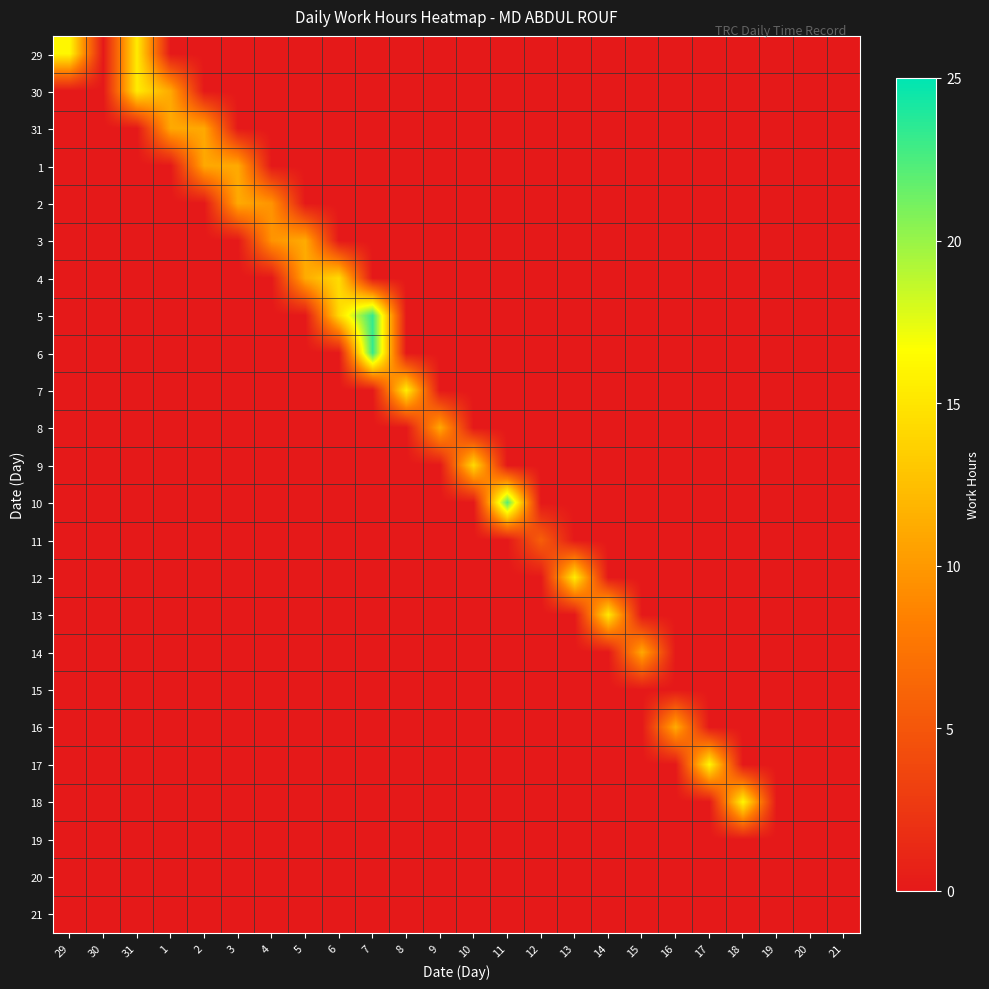

Reading left to right, extract all data points from this chart.

29: 29=16.2	30=0.0	31=15.4	1=0.0	2=0.0	3=0.0	4=0.0	5=0.0	6=0.0	7=0.0	8=0.0	9=0.0	10=0.0	11=0.0	12=0.0	13=0.0	14=0.0	15=0.0	16=0.0	17=0.0	18=0.0	19=0.0	20=0.0	21=0.0
30: 29=0.0	30=0.0	31=15.4	1=11.1	2=0.0	3=0.0	4=0.0	5=0.0	6=0.0	7=0.0	8=0.0	9=0.0	10=0.0	11=0.0	12=0.0	13=0.0	14=0.0	15=0.0	16=0.0	17=0.0	18=0.0	19=0.0	20=0.0	21=0.0
31: 29=0.0	30=0.0	31=0.0	1=11.1	2=11.0	3=0.0	4=0.0	5=0.0	6=0.0	7=0.0	8=0.0	9=0.0	10=0.0	11=0.0	12=0.0	13=0.0	14=0.0	15=0.0	16=0.0	17=0.0	18=0.0	19=0.0	20=0.0	21=0.0
1: 29=0.0	30=0.0	31=0.0	1=0.0	2=11.0	3=11.1	4=0.0	5=0.0	6=0.0	7=0.0	8=0.0	9=0.0	10=0.0	11=0.0	12=0.0	13=0.0	14=0.0	15=0.0	16=0.0	17=0.0	18=0.0	19=0.0	20=0.0	21=0.0
2: 29=0.0	30=0.0	31=0.0	1=0.0	2=0.0	3=11.1	4=9.7	5=0.0	6=0.0	7=0.0	8=0.0	9=0.0	10=0.0	11=0.0	12=0.0	13=0.0	14=0.0	15=0.0	16=0.0	17=0.0	18=0.0	19=0.0	20=0.0	21=0.0
3: 29=0.0	30=0.0	31=0.0	1=0.0	2=0.0	3=0.0	4=9.7	5=11.2	6=0.0	7=0.0	8=0.0	9=0.0	10=0.0	11=0.0	12=0.0	13=0.0	14=0.0	15=0.0	16=0.0	17=0.0	18=0.0	19=0.0	20=0.0	21=0.0
4: 29=0.0	30=0.0	31=0.0	1=0.0	2=0.0	3=0.0	4=0.0	5=11.2	6=14.3	7=0.0	8=0.0	9=0.0	10=0.0	11=0.0	12=0.0	13=0.0	14=0.0	15=0.0	16=0.0	17=0.0	18=0.0	19=0.0	20=0.0	21=0.0
5: 29=0.0	30=0.0	31=0.0	1=0.0	2=0.0	3=0.0	4=0.0	5=0.0	6=14.3	7=23.2	8=0.0	9=0.0	10=0.0	11=0.0	12=0.0	13=0.0	14=0.0	15=0.0	16=0.0	17=0.0	18=0.0	19=0.0	20=0.0	21=0.0
6: 29=0.0	30=0.0	31=0.0	1=0.0	2=0.0	3=0.0	4=0.0	5=0.0	6=0.0	7=23.2	8=0.0	9=0.0	10=0.0	11=0.0	12=0.0	13=0.0	14=0.0	15=0.0	16=0.0	17=0.0	18=0.0	19=0.0	20=0.0	21=0.0
7: 29=0.0	30=0.0	31=0.0	1=0.0	2=0.0	3=0.0	4=0.0	5=0.0	6=0.0	7=0.0	8=15.6	9=0.0	10=0.0	11=0.0	12=0.0	13=0.0	14=0.0	15=0.0	16=0.0	17=0.0	18=0.0	19=0.0	20=0.0	21=0.0
8: 29=0.0	30=0.0	31=0.0	1=0.0	2=0.0	3=0.0	4=0.0	5=0.0	6=0.0	7=0.0	8=0.0	9=11.1	10=0.0	11=0.0	12=0.0	13=0.0	14=0.0	15=0.0	16=0.0	17=0.0	18=0.0	19=0.0	20=0.0	21=0.0
9: 29=0.0	30=0.0	31=0.0	1=0.0	2=0.0	3=0.0	4=0.0	5=0.0	6=0.0	7=0.0	8=0.0	9=0.0	10=14.3	11=0.0	12=0.0	13=0.0	14=0.0	15=0.0	16=0.0	17=0.0	18=0.0	19=0.0	20=0.0	21=0.0
10: 29=0.0	30=0.0	31=0.0	1=0.0	2=0.0	3=0.0	4=0.0	5=0.0	6=0.0	7=0.0	8=0.0	9=0.0	10=0.0	11=22.2	12=0.0	13=0.0	14=0.0	15=0.0	16=0.0	17=0.0	18=0.0	19=0.0	20=0.0	21=0.0
11: 29=0.0	30=0.0	31=0.0	1=0.0	2=0.0	3=0.0	4=0.0	5=0.0	6=0.0	7=0.0	8=0.0	9=0.0	10=0.0	11=0.0	12=5.7	13=0.0	14=0.0	15=0.0	16=0.0	17=0.0	18=0.0	19=0.0	20=0.0	21=0.0
12: 29=0.0	30=0.0	31=0.0	1=0.0	2=0.0	3=0.0	4=0.0	5=0.0	6=0.0	7=0.0	8=0.0	9=0.0	10=0.0	11=0.0	12=0.0	13=15.5	14=0.0	15=0.0	16=0.0	17=0.0	18=0.0	19=0.0	20=0.0	21=0.0
13: 29=0.0	30=0.0	31=0.0	1=0.0	2=0.0	3=0.0	4=0.0	5=0.0	6=0.0	7=0.0	8=0.0	9=0.0	10=0.0	11=0.0	12=0.0	13=0.0	14=15.3	15=0.0	16=0.0	17=0.0	18=0.0	19=0.0	20=0.0	21=0.0
14: 29=0.0	30=0.0	31=0.0	1=0.0	2=0.0	3=0.0	4=0.0	5=0.0	6=0.0	7=0.0	8=0.0	9=0.0	10=0.0	11=0.0	12=0.0	13=0.0	14=0.0	15=11.1	16=0.0	17=0.0	18=0.0	19=0.0	20=0.0	21=0.0
15: 29=0.0	30=0.0	31=0.0	1=0.0	2=0.0	3=0.0	4=0.0	5=0.0	6=0.0	7=0.0	8=0.0	9=0.0	10=0.0	11=0.0	12=0.0	13=0.0	14=0.0	15=0.0	16=0.0	17=0.0	18=0.0	19=0.0	20=0.0	21=0.0
16: 29=0.0	30=0.0	31=0.0	1=0.0	2=0.0	3=0.0	4=0.0	5=0.0	6=0.0	7=0.0	8=0.0	9=0.0	10=0.0	11=0.0	12=0.0	13=0.0	14=0.0	15=0.0	16=11.3	17=0.0	18=0.0	19=0.0	20=0.0	21=0.0
17: 29=0.0	30=0.0	31=0.0	1=0.0	2=0.0	3=0.0	4=0.0	5=0.0	6=0.0	7=0.0	8=0.0	9=0.0	10=0.0	11=0.0	12=0.0	13=0.0	14=0.0	15=0.0	16=0.0	17=16.2	18=0.0	19=0.0	20=0.0	21=0.0
18: 29=0.0	30=0.0	31=0.0	1=0.0	2=0.0	3=0.0	4=0.0	5=0.0	6=0.0	7=0.0	8=0.0	9=0.0	10=0.0	11=0.0	12=0.0	13=0.0	14=0.0	15=0.0	16=0.0	17=0.0	18=16.1	19=0.0	20=0.0	21=0.0
19: 29=0.0	30=0.0	31=0.0	1=0.0	2=0.0	3=0.0	4=0.0	5=0.0	6=0.0	7=0.0	8=0.0	9=0.0	10=0.0	11=0.0	12=0.0	13=0.0	14=0.0	15=0.0	16=0.0	17=0.0	18=0.0	19=0.0	20=0.0	21=0.0
20: 29=0.0	30=0.0	31=0.0	1=0.0	2=0.0	3=0.0	4=0.0	5=0.0	6=0.0	7=0.0	8=0.0	9=0.0	10=0.0	11=0.0	12=0.0	13=0.0	14=0.0	15=0.0	16=0.0	17=0.0	18=0.0	19=0.0	20=0.0	21=0.0
21: 29=0.0	30=0.0	31=0.0	1=0.0	2=0.0	3=0.0	4=0.0	5=0.0	6=0.0	7=0.0	8=0.0	9=0.0	10=0.0	11=0.0	12=0.0	13=0.0	14=0.0	15=0.0	16=0.0	17=0.0	18=0.0	19=0.0	20=0.0	21=0.0